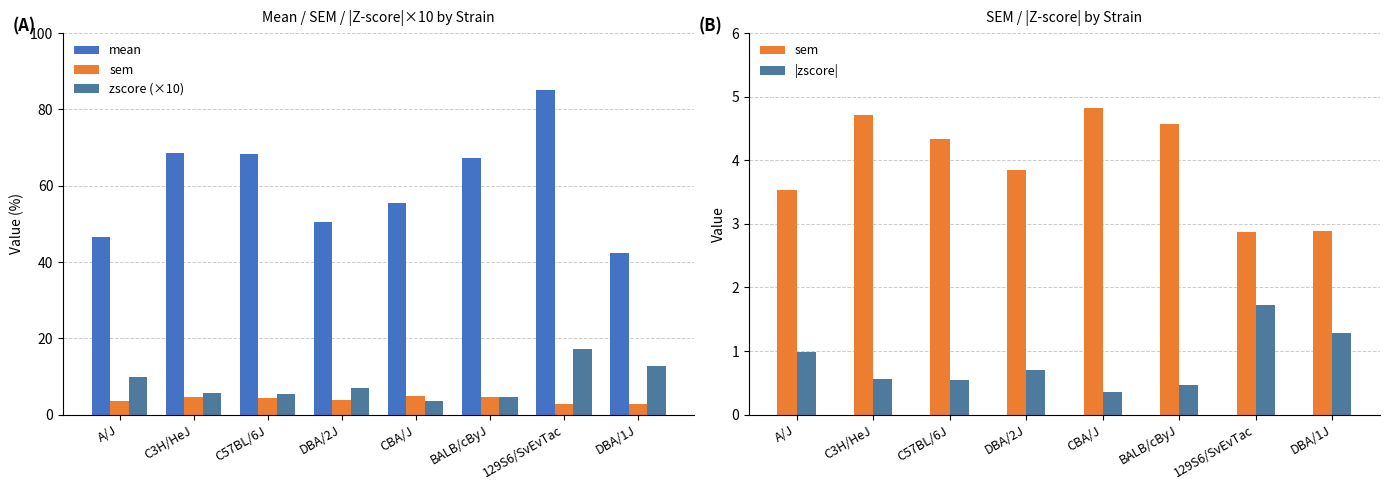

What is the value of the sem bar at the 2nd from the left?

4.7